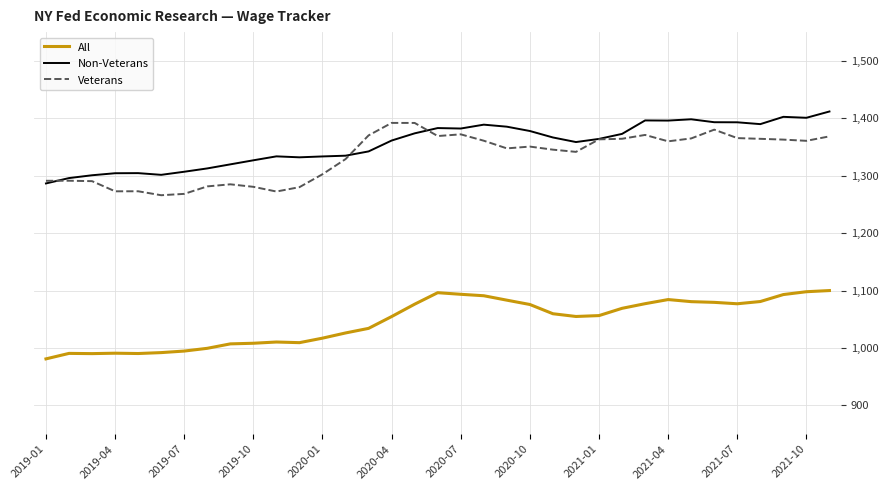

Does the chart have visible grid lines?

Yes